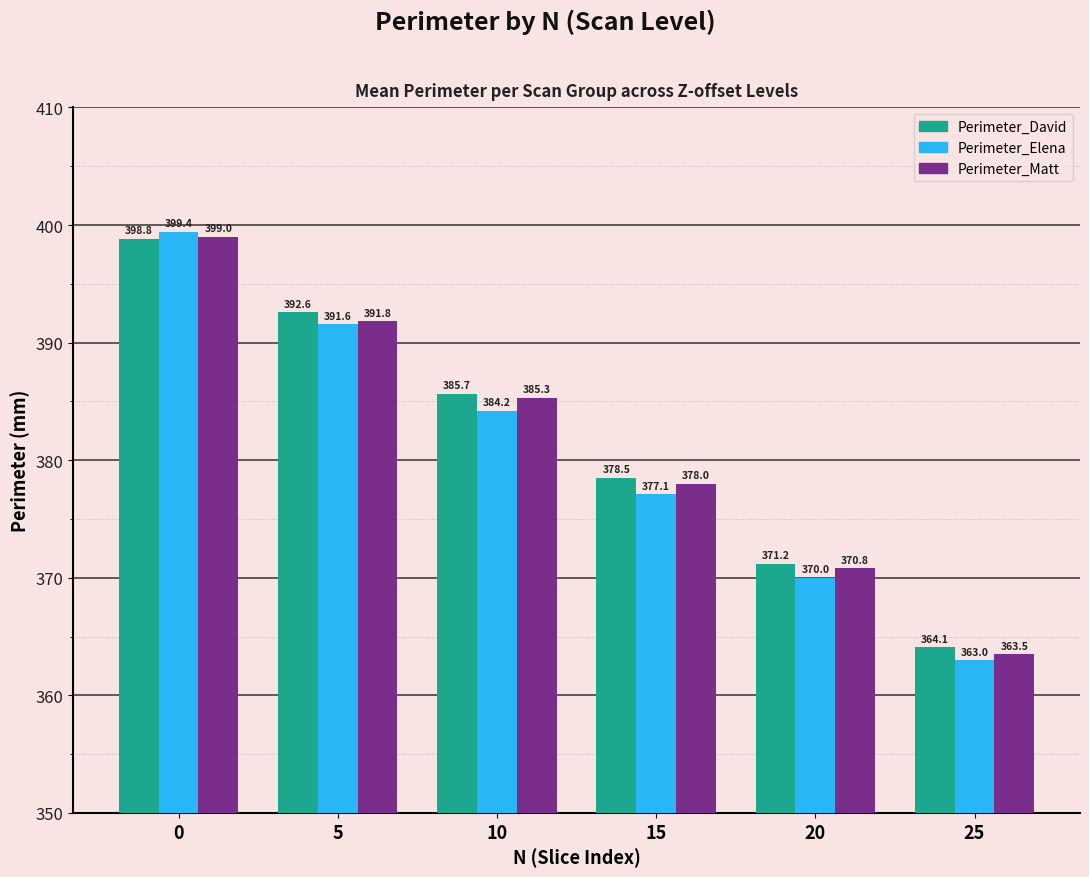

What is the sum of the Perimeter_Elena values at 5 and 25?

754.6